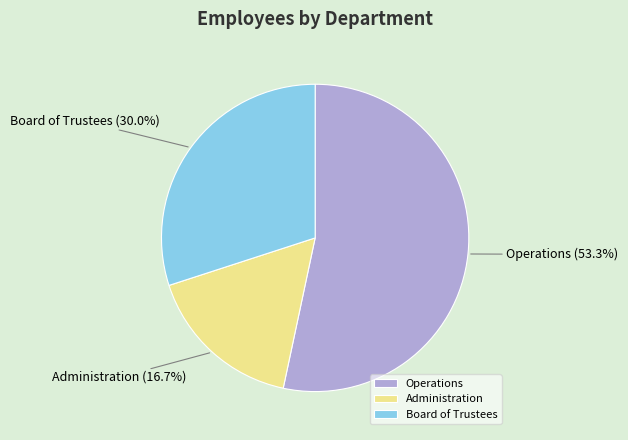

Is the sum of Operations and Administration greater than half?

Yes